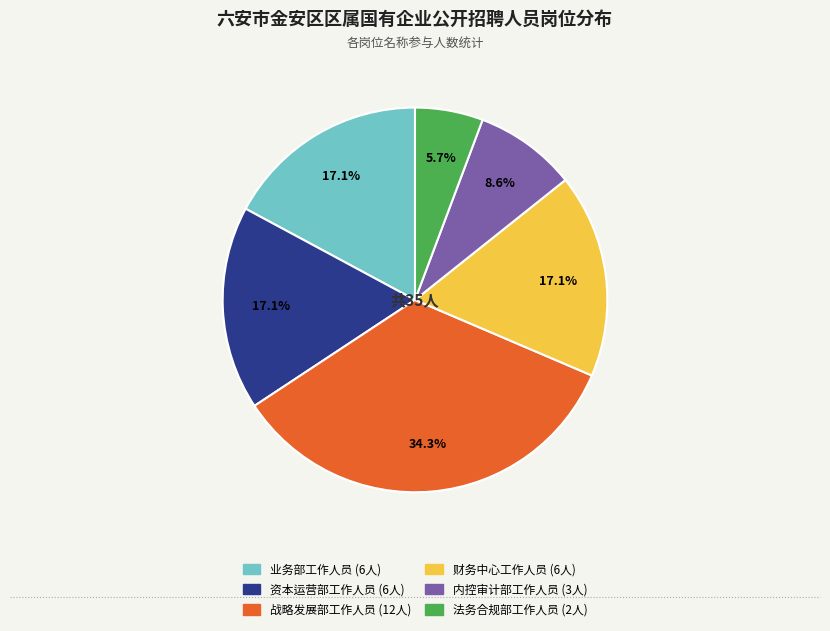

Does 财务中心工作人员 represent more than half of the total?

No